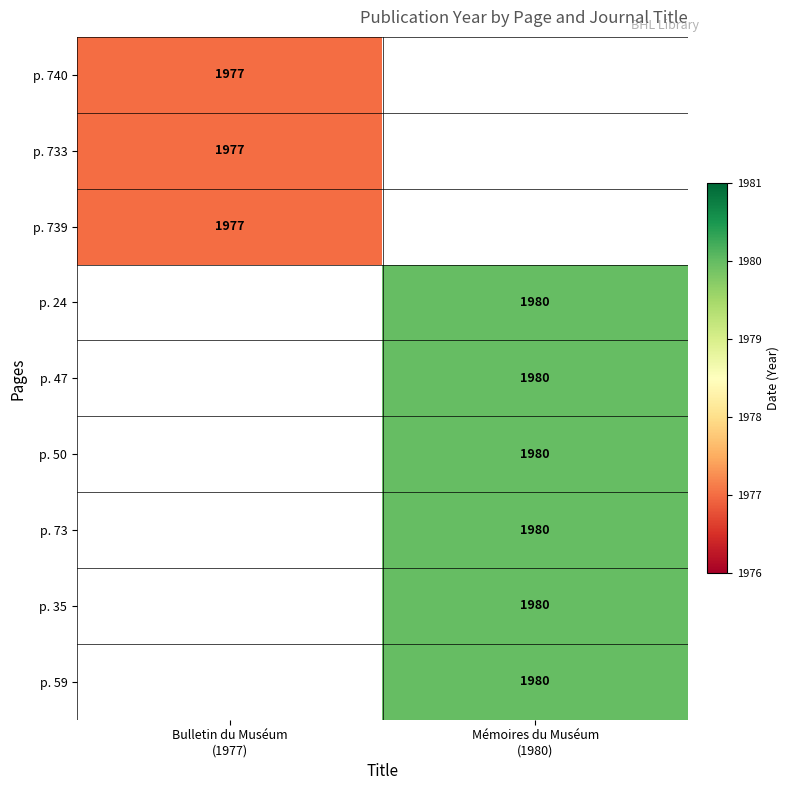

The p. 739 series shows 1977 at Bulletin du Muséum (1977). True or false?

True